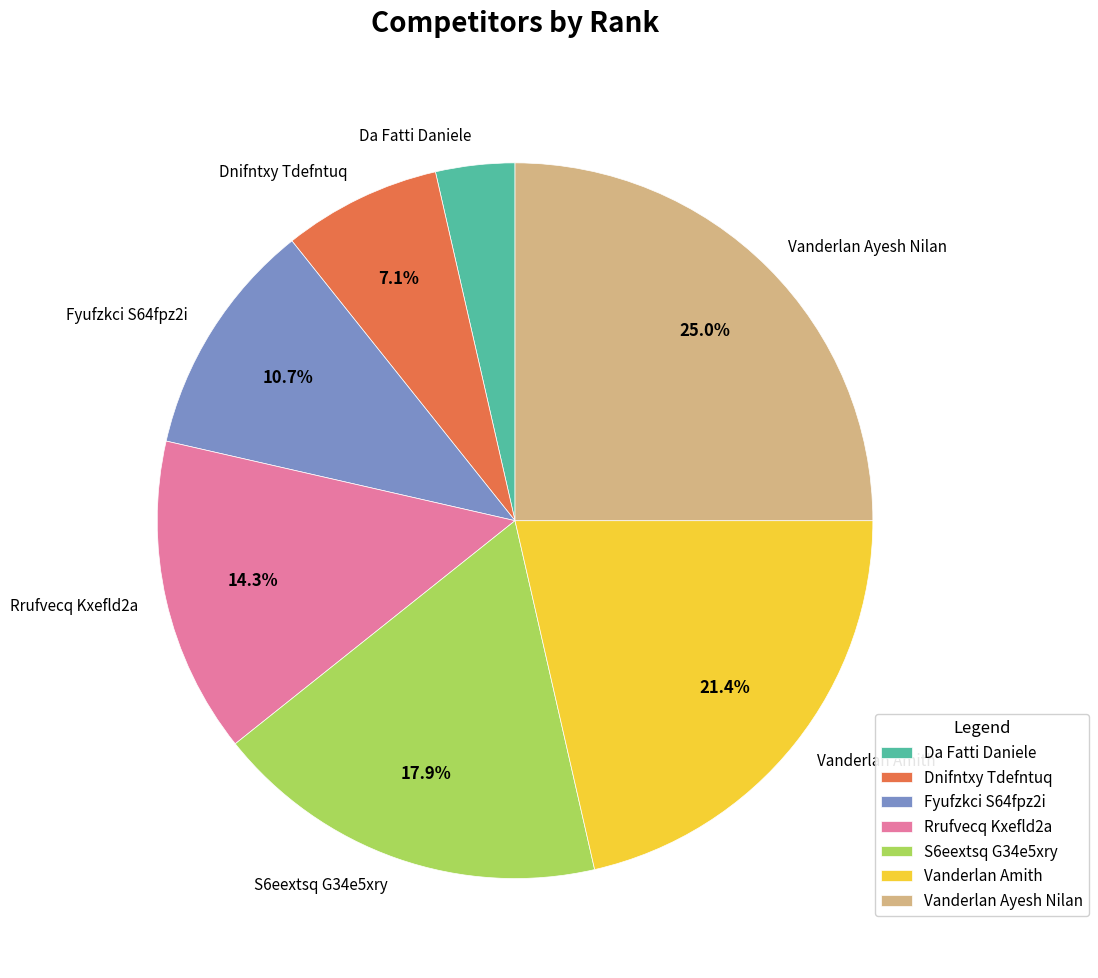

Does any single category account for the majority?

No